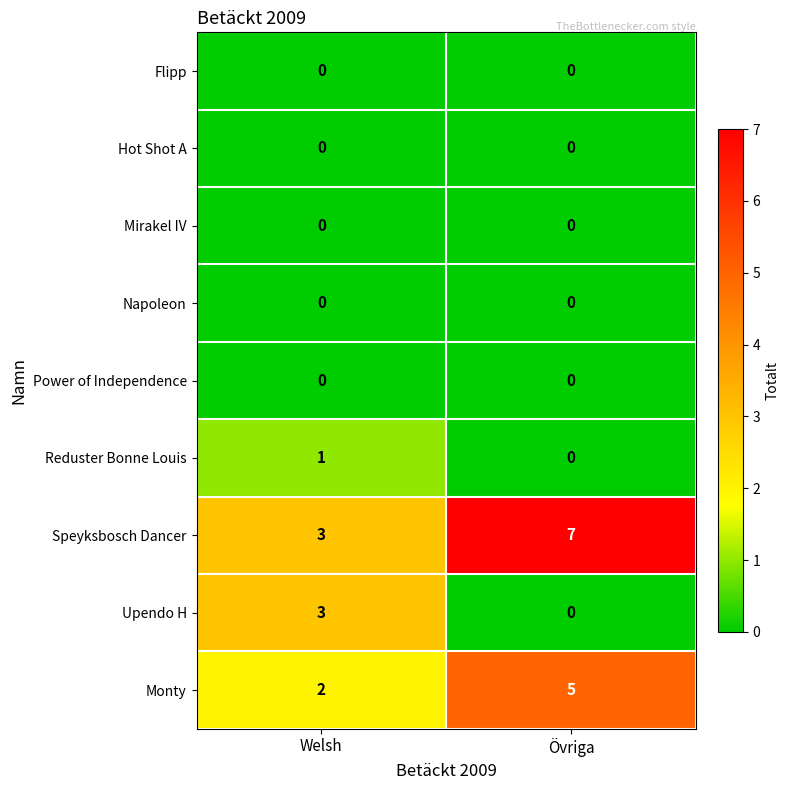

Which series has the largest total across all categories?

Speyksbosch Dancer